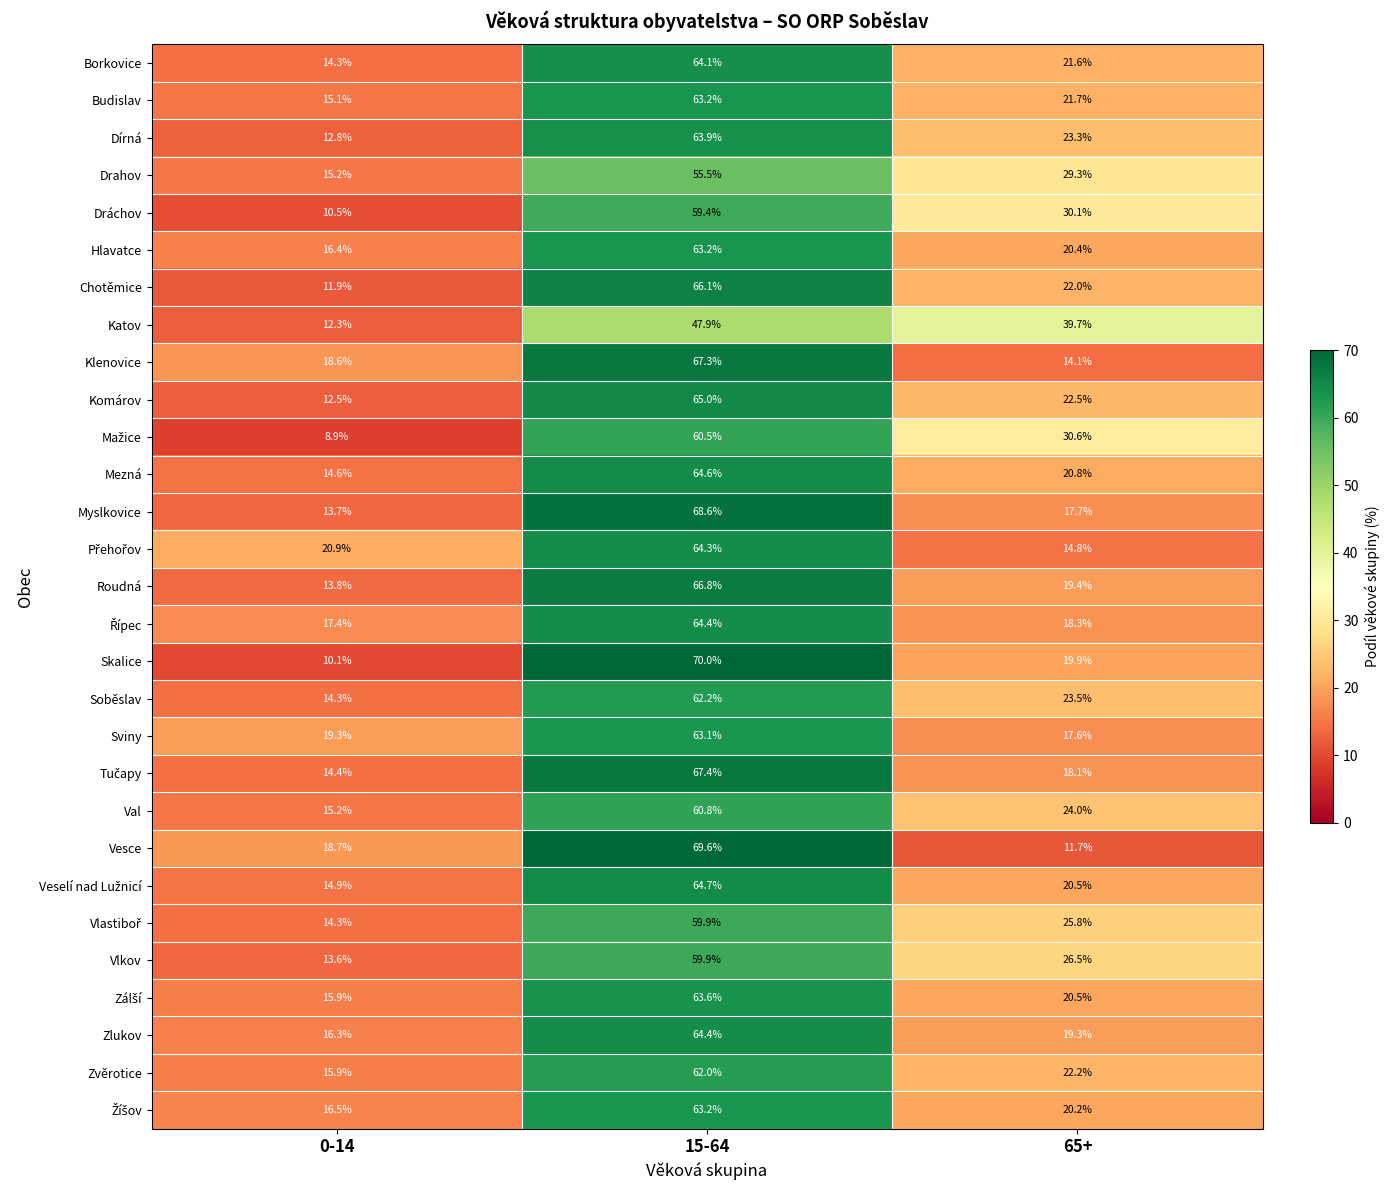

At which category is the sum across all series the highest?

15-64